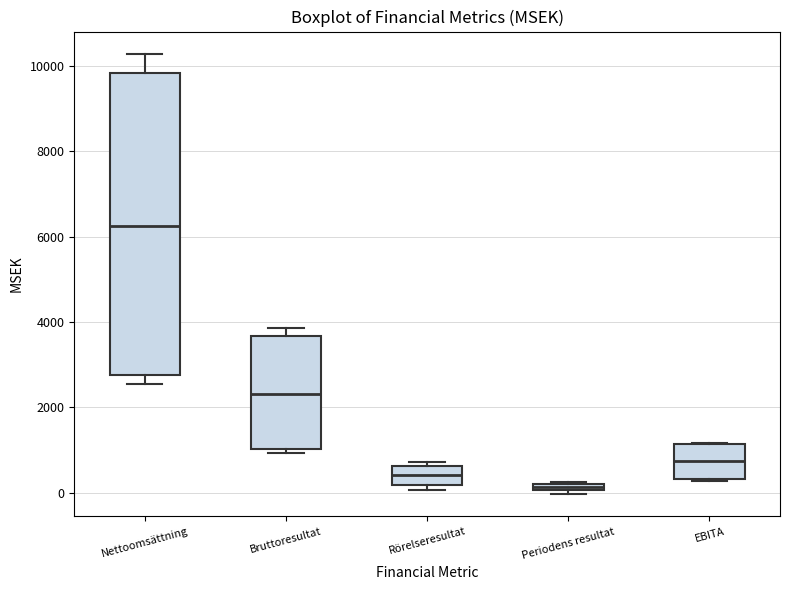

Which box's median line is the lowest?

Periodens resultat